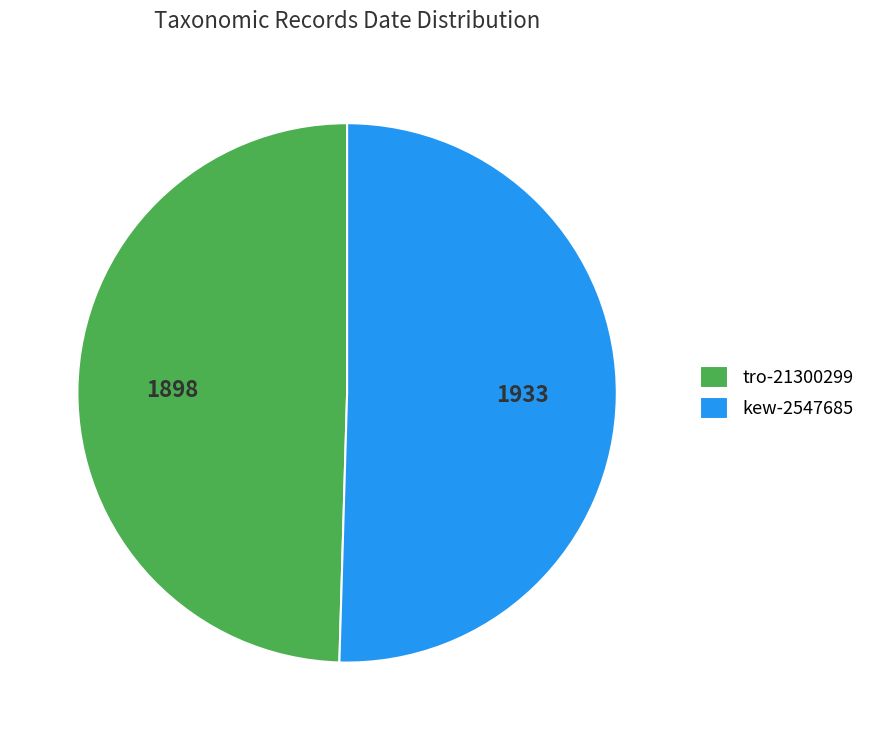

Rank the categories by value from lowest to highest.

tro-21300299, kew-2547685